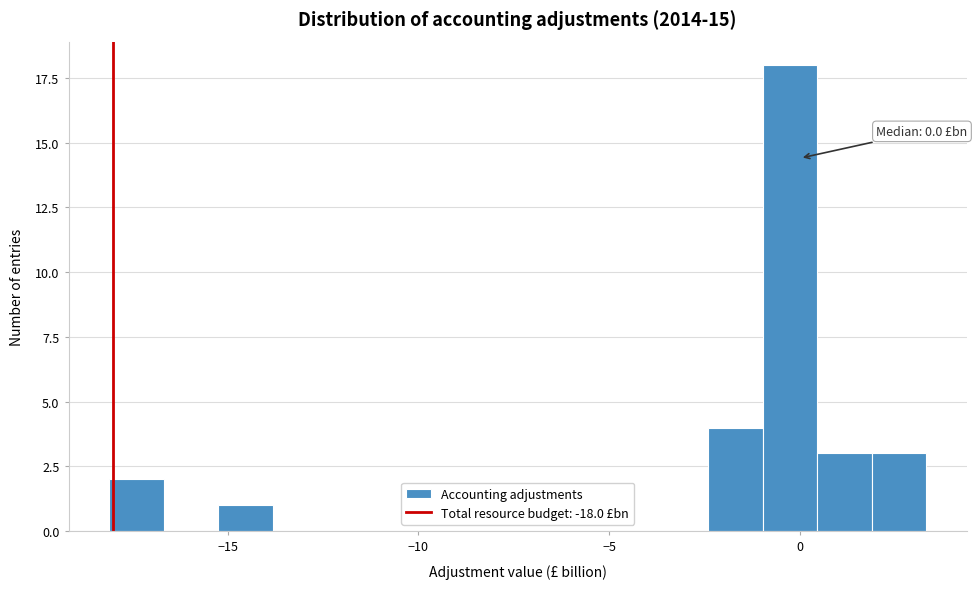

Read against the x-axis, roughly where is the centre of the tallest bar?

-0.5